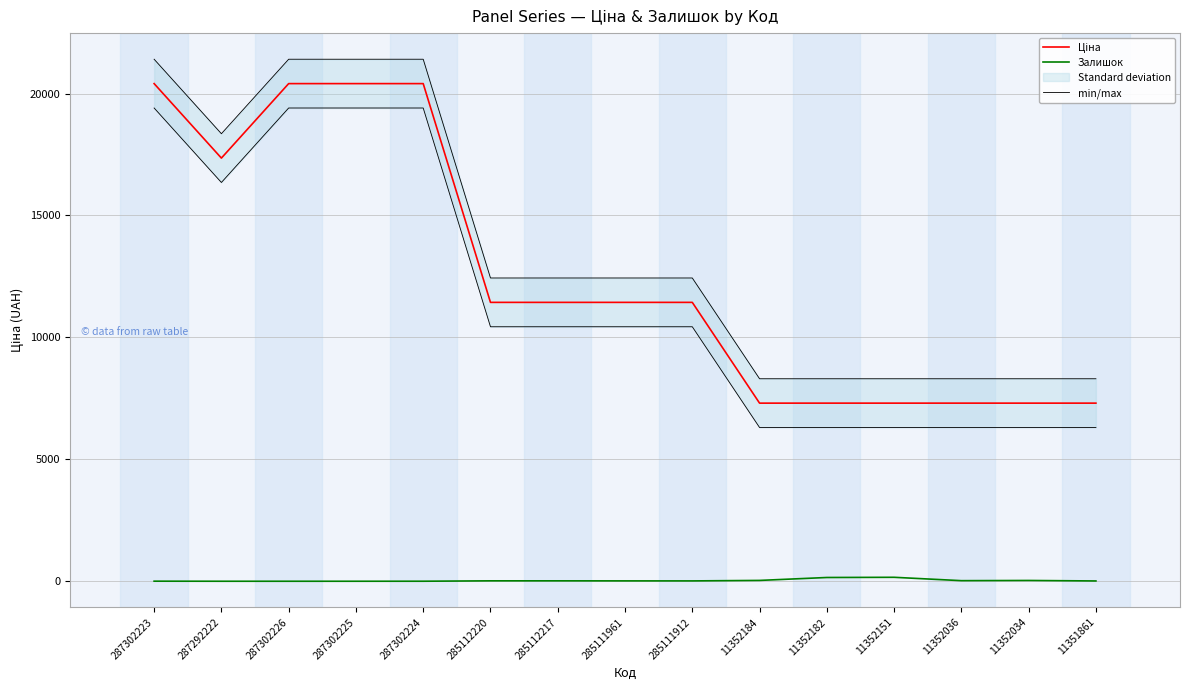

At which label does min/max first exceed 12436?

287302223